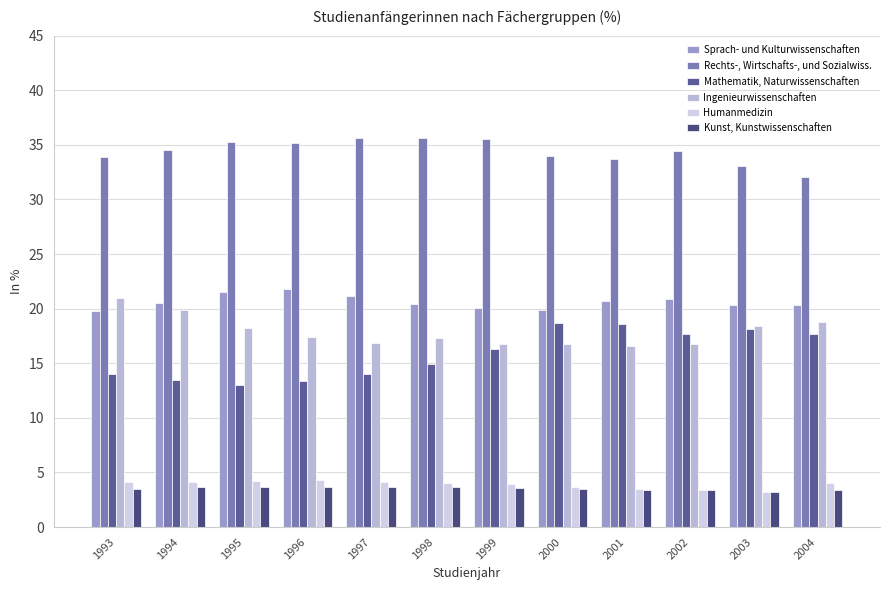

Is it true that Mathematik, Naturwissenschaften equals 4.4 at 2002?

False